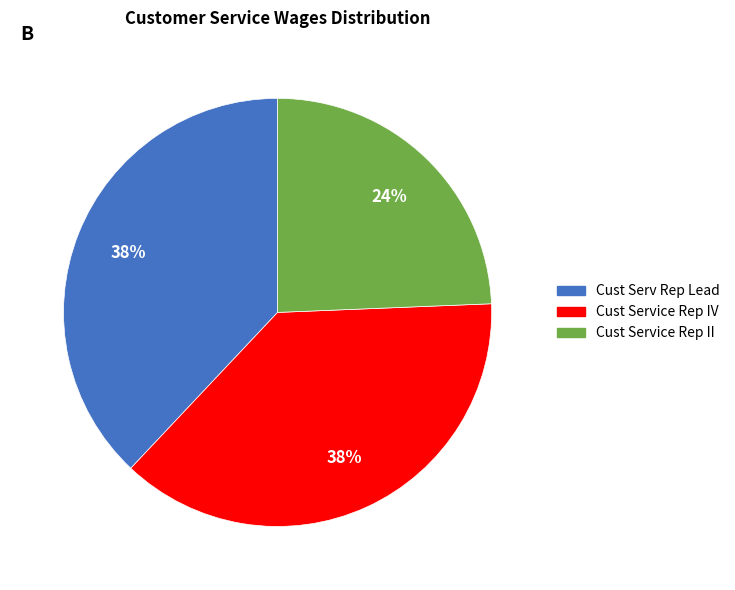

The Cust Serv Rep Lead slice represents 38% of the pie. True or false?

True